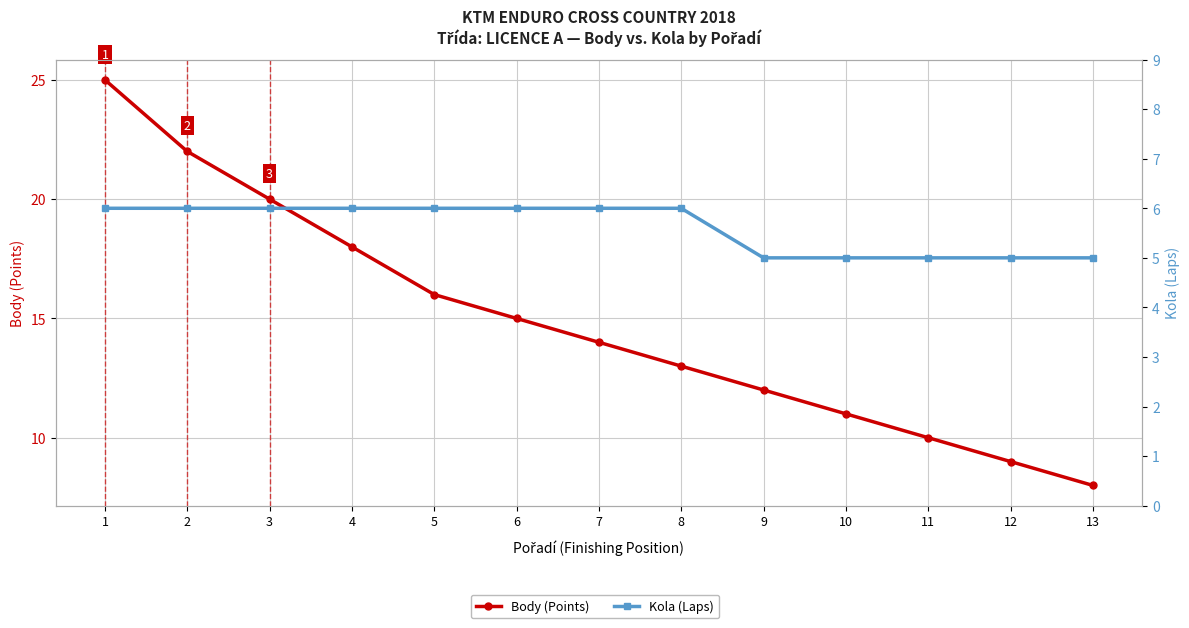

What is the smallest value displayed?

5